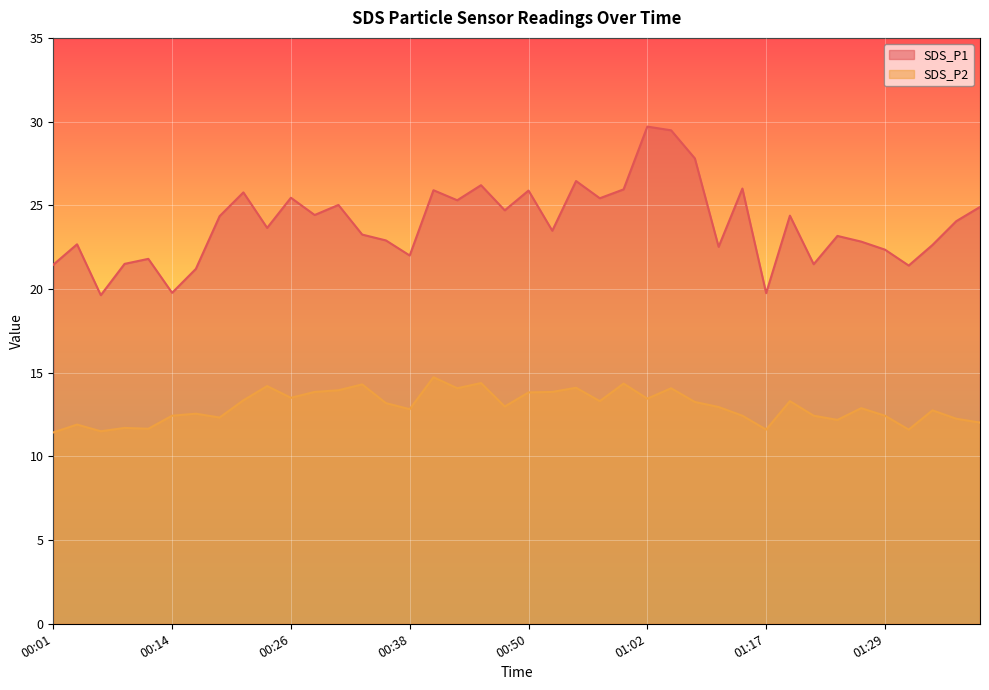

Between 00:21 and 00:38, which series saw the biggest shift?

SDS_P1